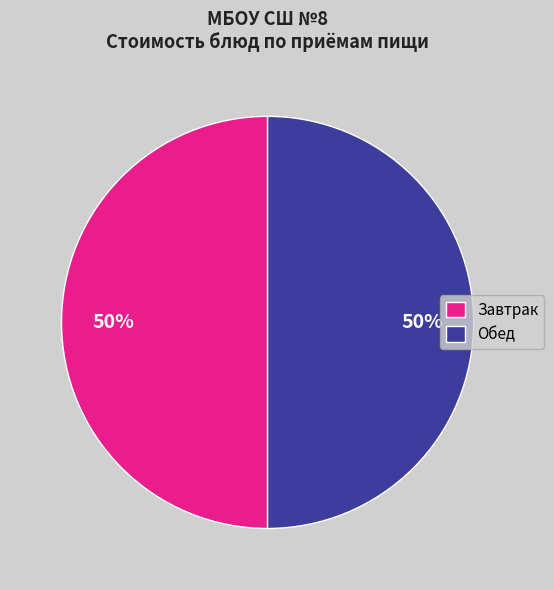

Approximately how many times larger is the value at Обед compared to Завтрак?

1.0